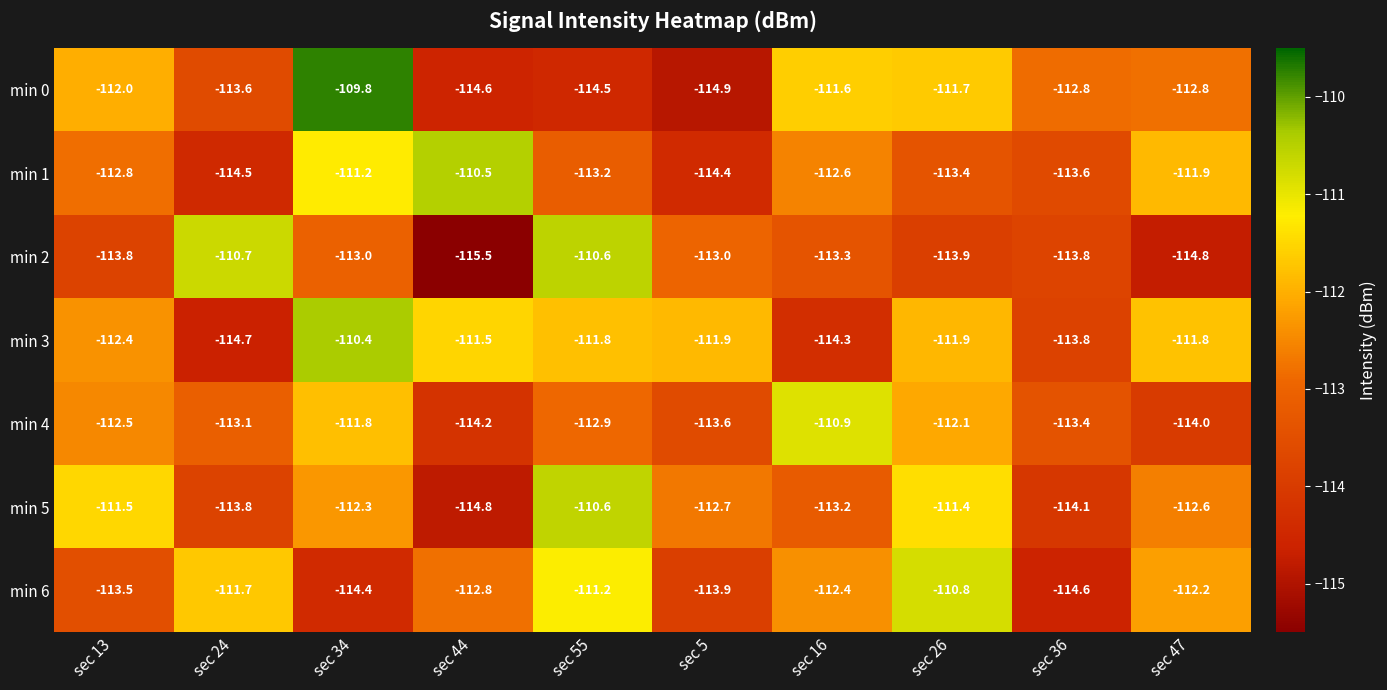

At which label does min 1 reach its minimum?

sec 24